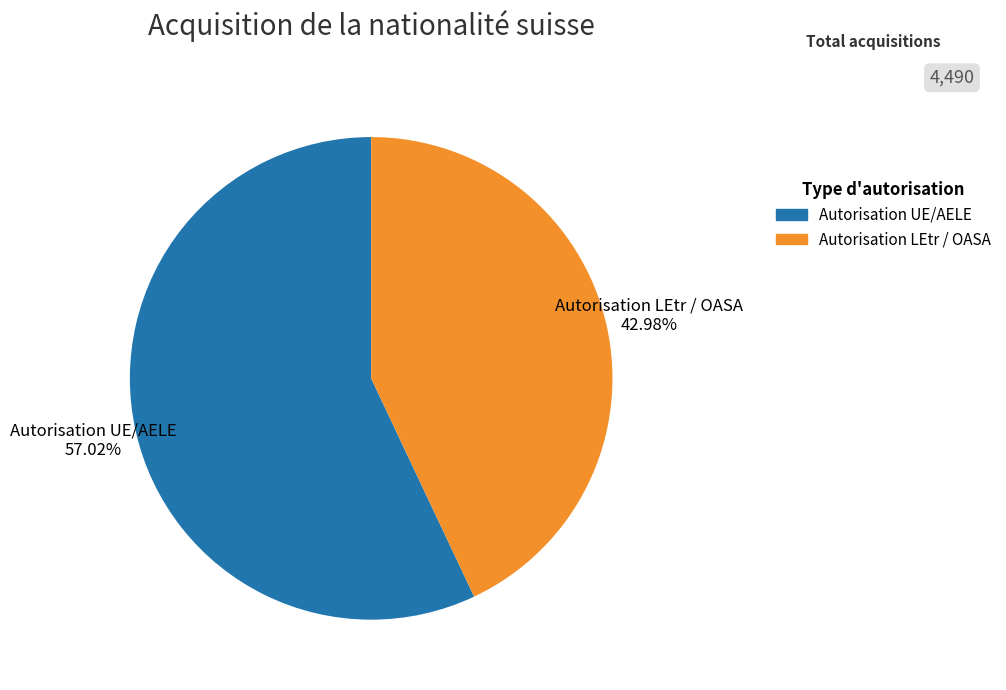

Which slice is the smallest?

Autorisation LEtr / OASA